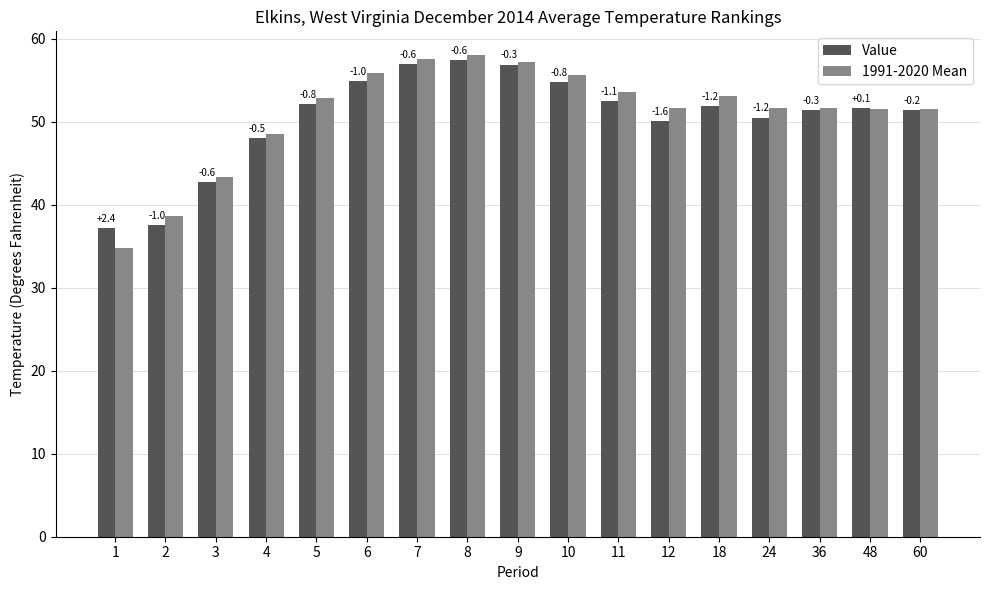

Rank the series at 3 from highest to lowest value.

1991-2020 Mean, Value